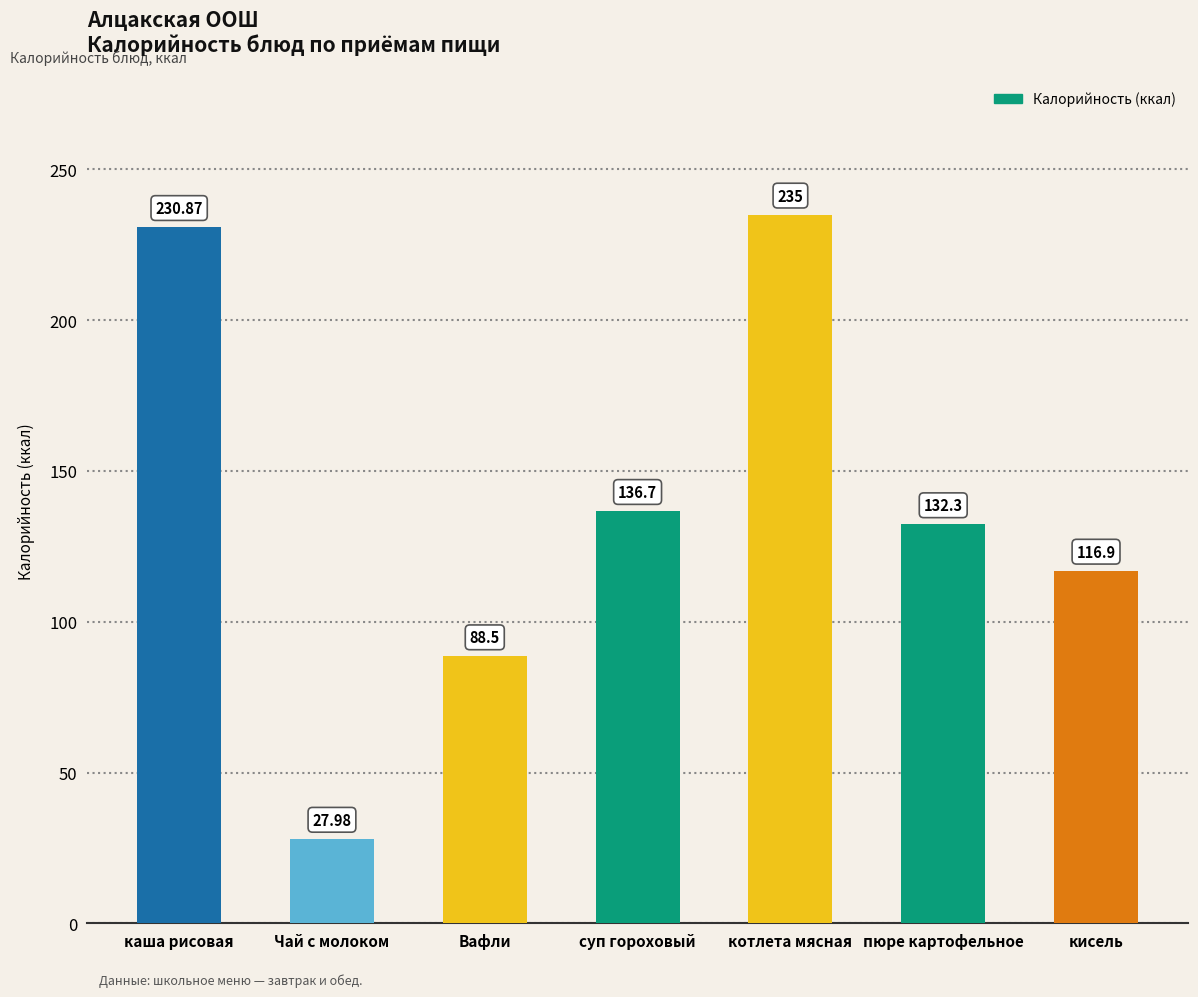

What is the change in value from пюре картофельное to кисель?

-15.4